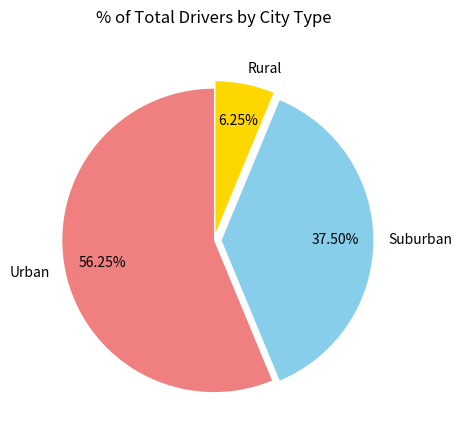

Between Suburban and Rural, which is larger?

Suburban